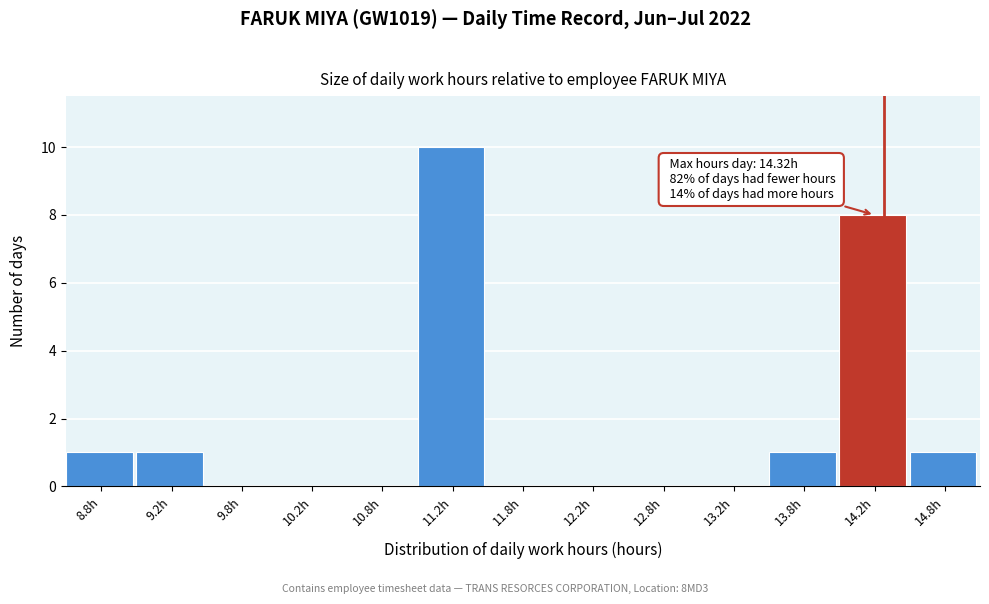

Over which range of the x-axis is the bar tallest?

11.0 to 11.5